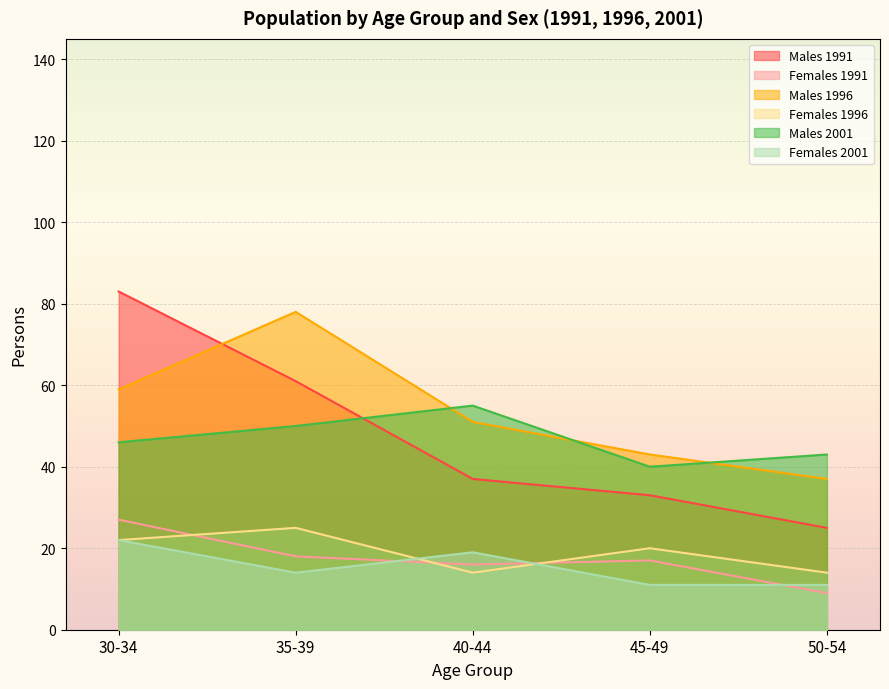

How many values in the Males 2001 series are below 46?

2